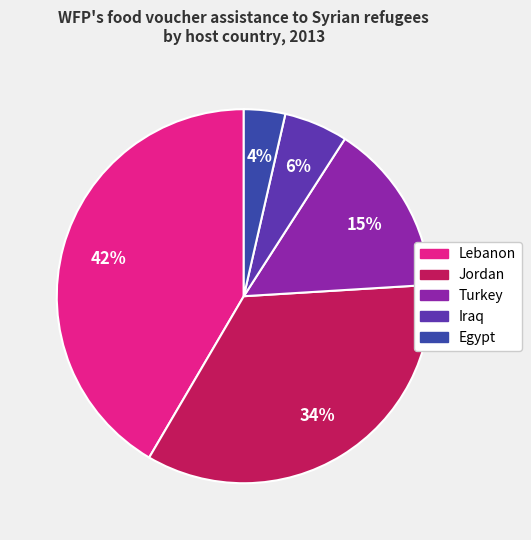

How many segments does this pie chart have?

5